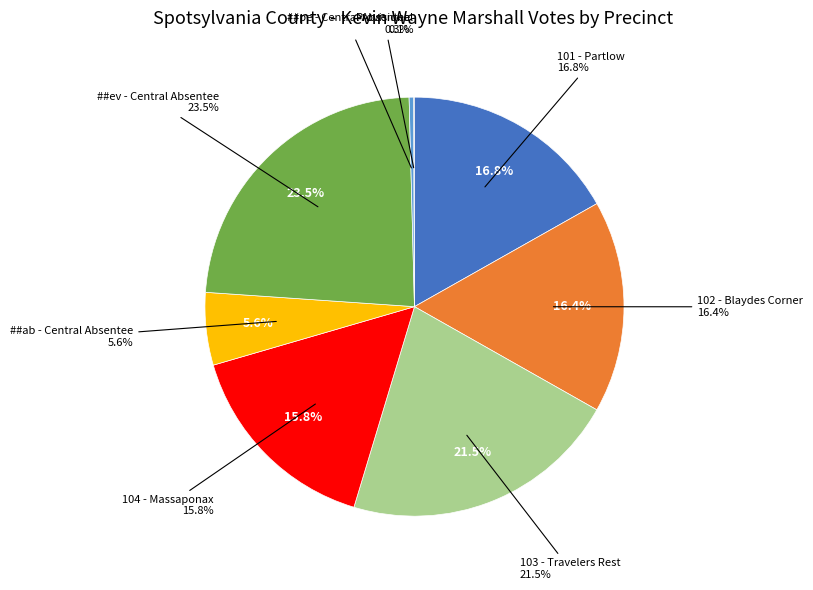

Which has a higher value, ##ev - Central Absentee or Provisional?

##ev - Central Absentee